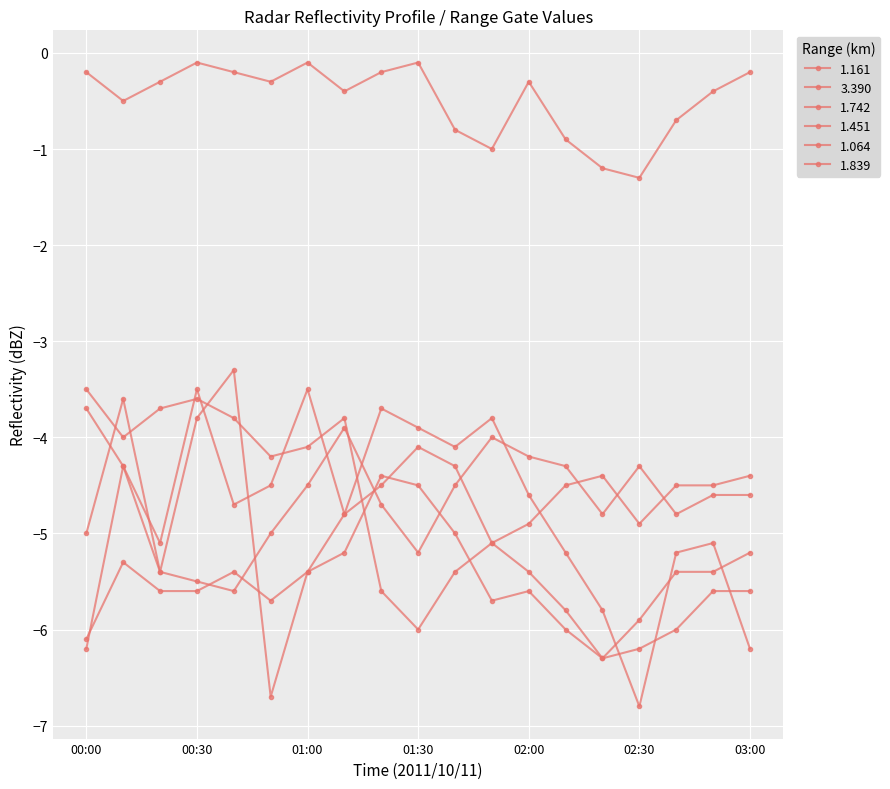

True or false: 1.064 and 3.390 intersect in this chart.

False